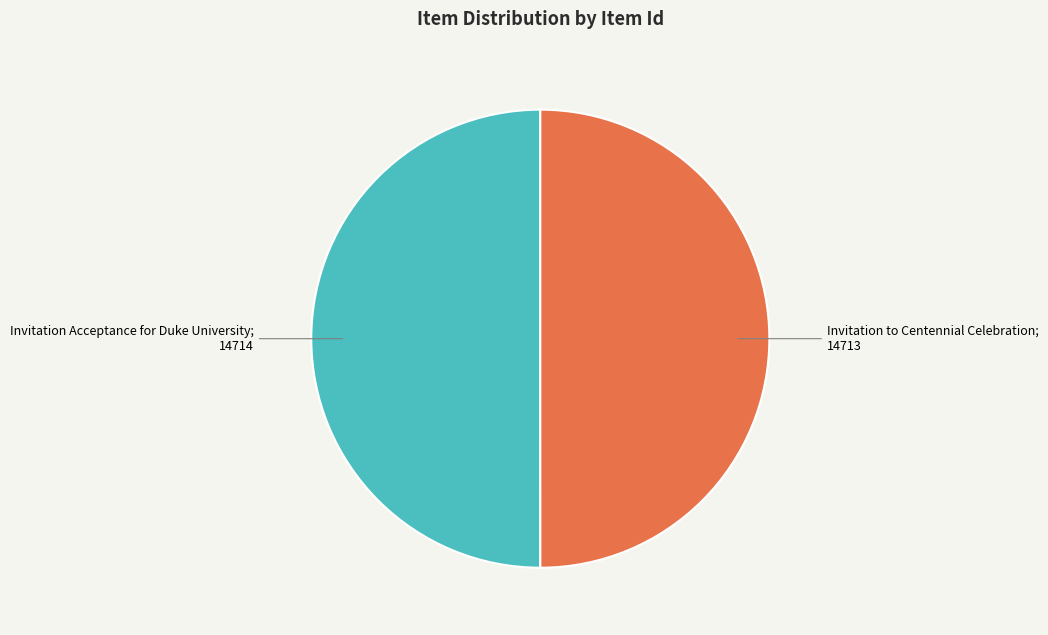

How many segments does this pie chart have?

2